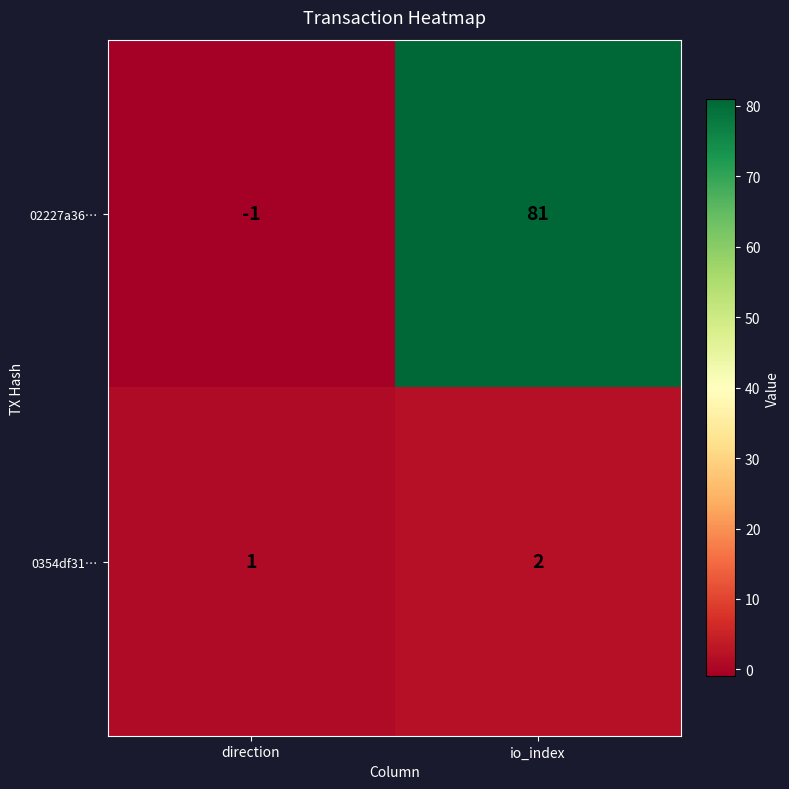

At which category does the chart reach its minimum across all series?

direction